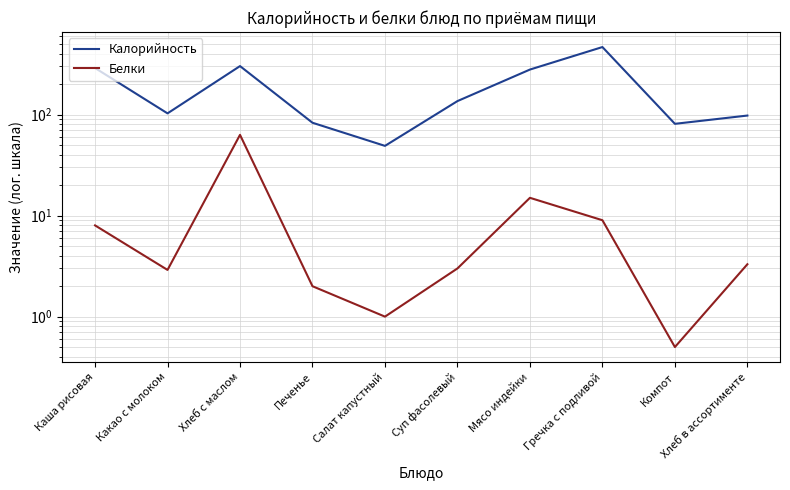

How many lines are shown in the chart?

2